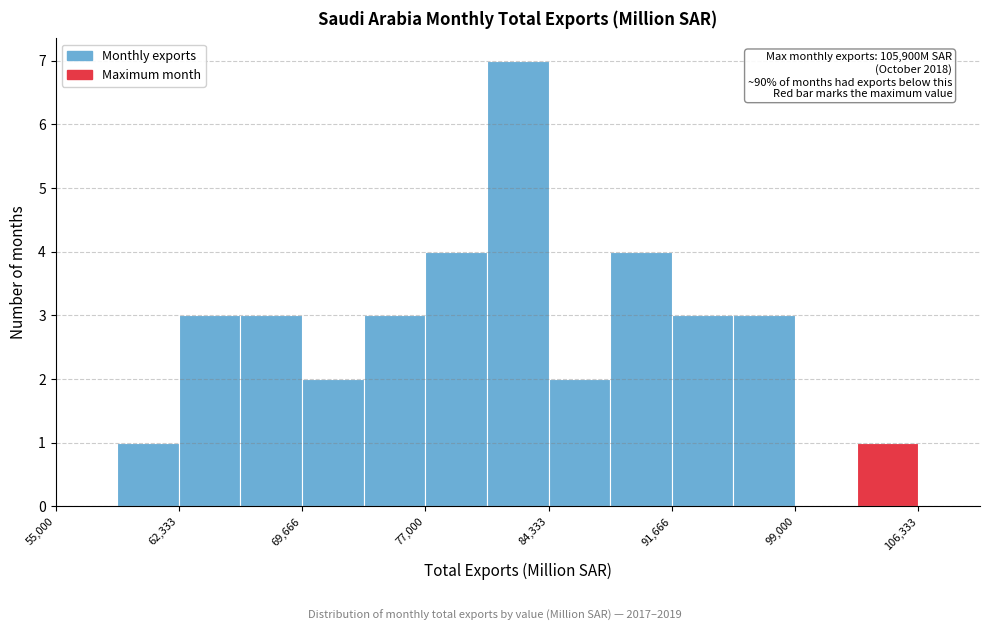

Around what value on the x-axis is the tallest bar? Give the approximate position of its centre, as read against the axis.

83000